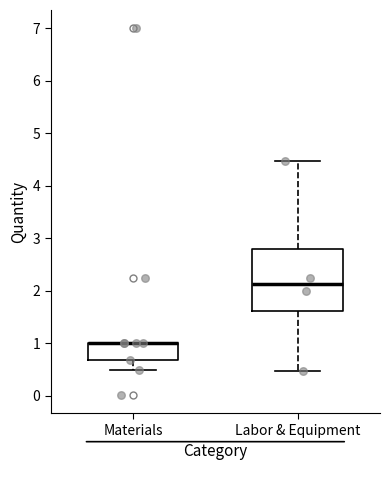

Which box is the tallest, from its lower edge to its upper edge?

Labor & Equipment